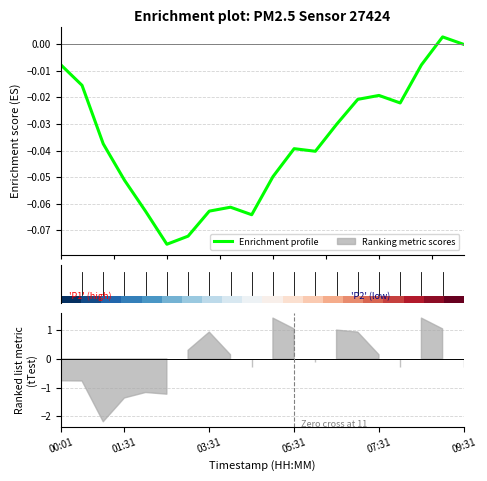

Does the chart have visible grid lines?

Yes